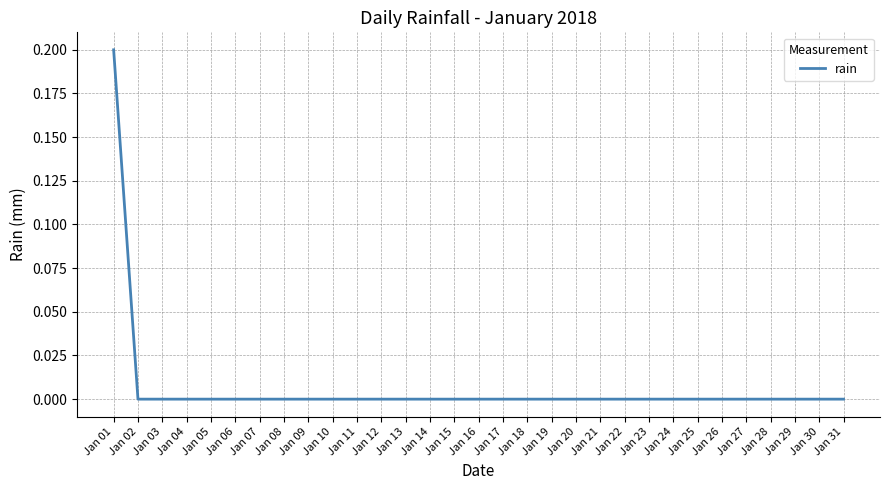

Is it true that the value at Jan 15 is 0.0?

True